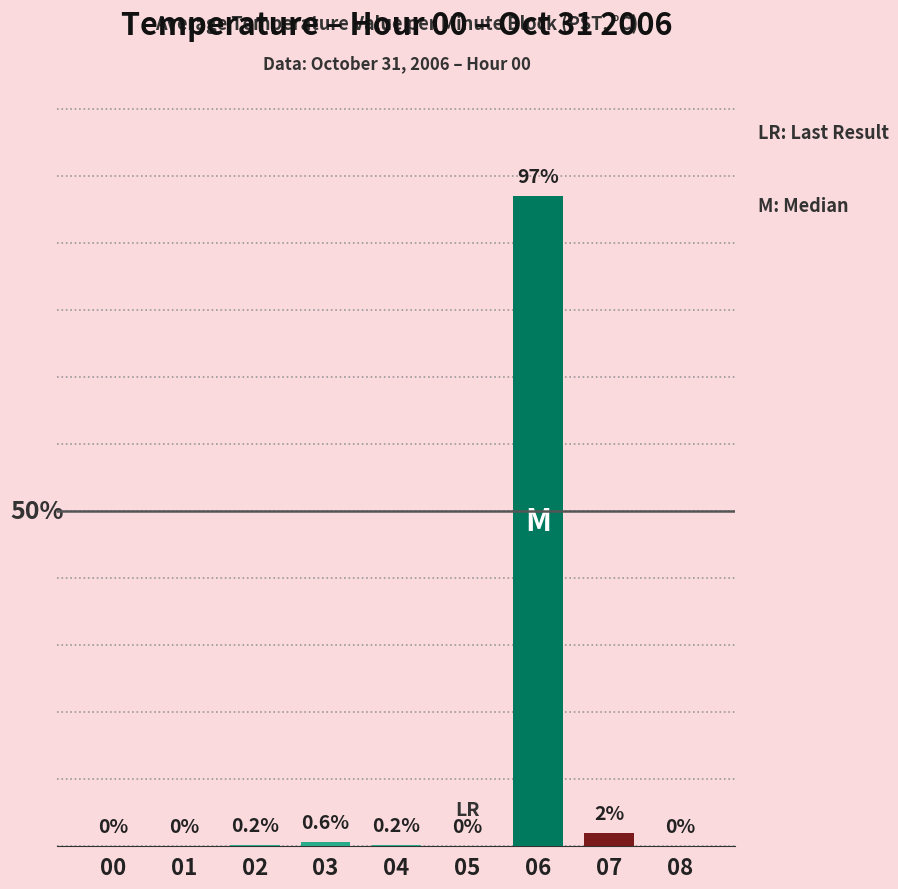

The value at 01 is 0.0. True or false?

True